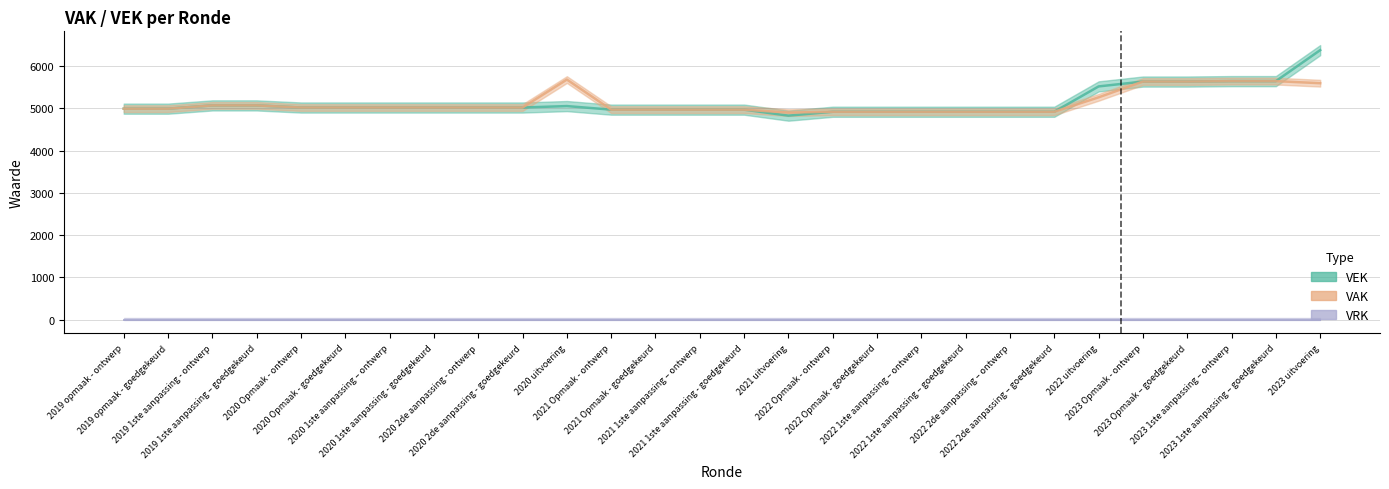

The value of VEK at 2020 uitvoering is 5051. True or false?

True